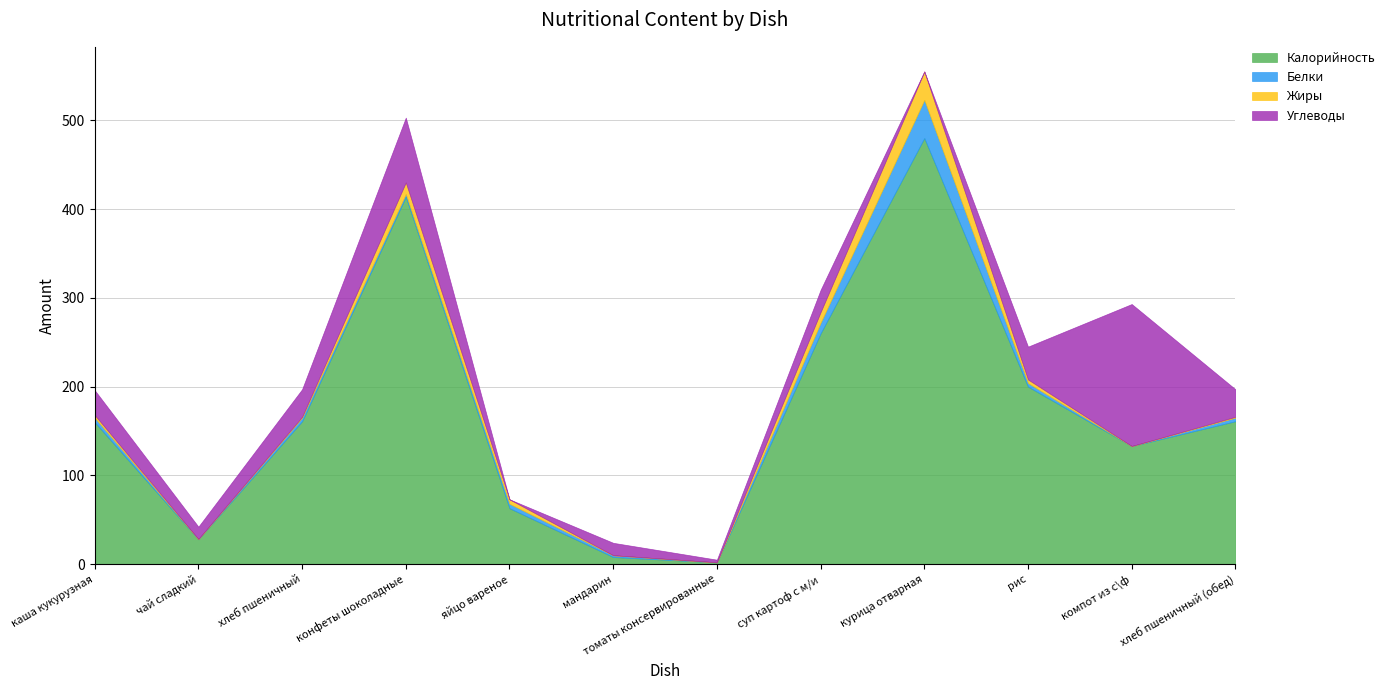

What position from the left is чай сладкий?

2